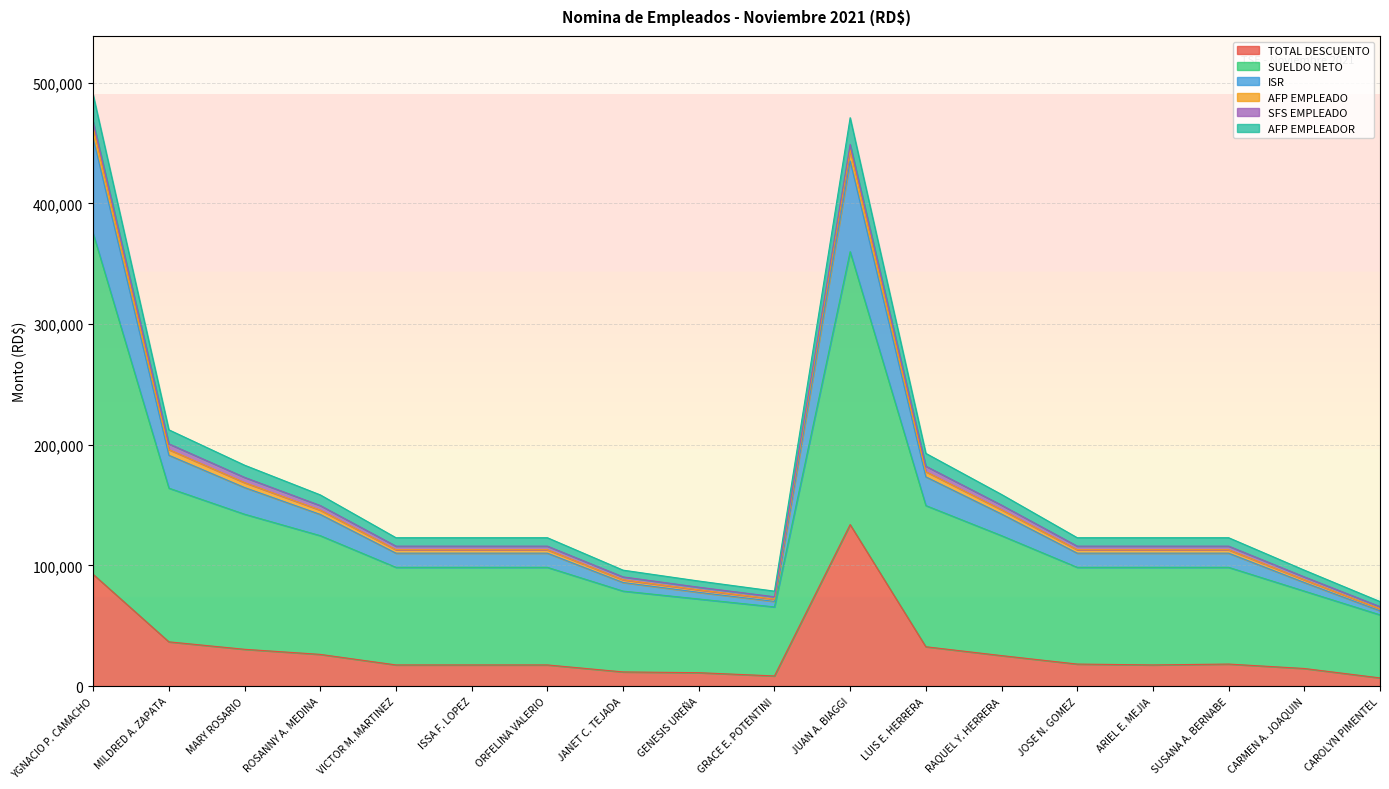

Is it true that TOTAL DESCUENTO equals 92605.5 at YGNACIO P. CAMACHO?

True